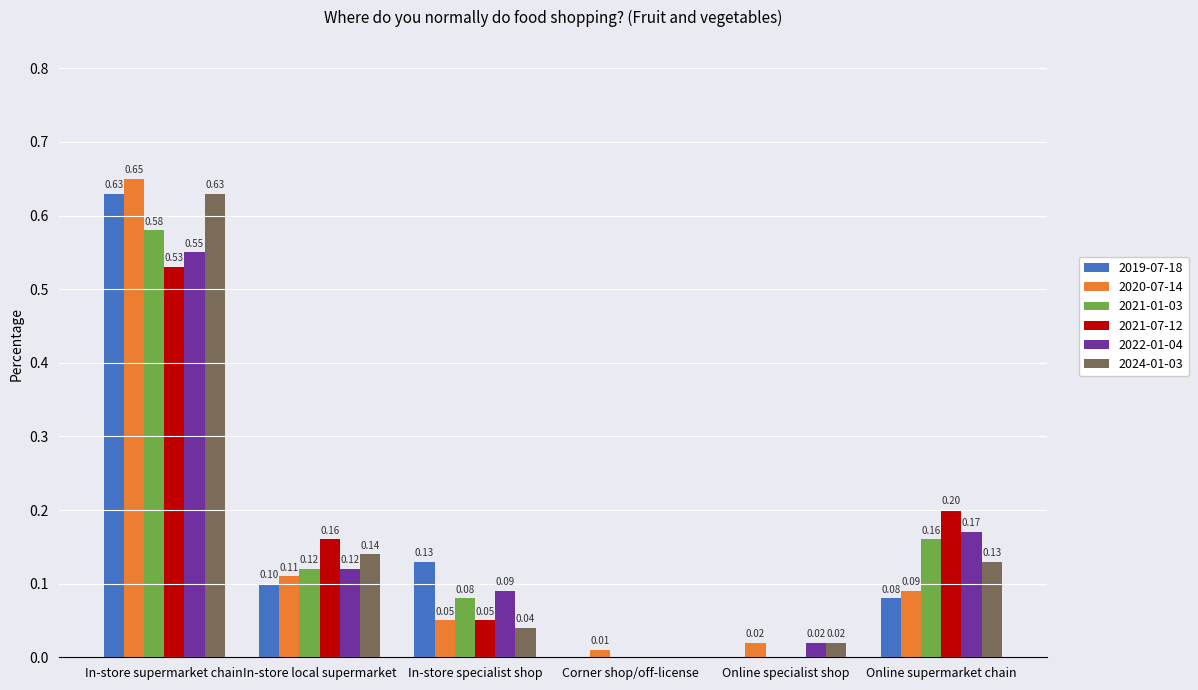

True or false: 2021-07-12 has a value of 0.3 at In-store supermarket chain.

False